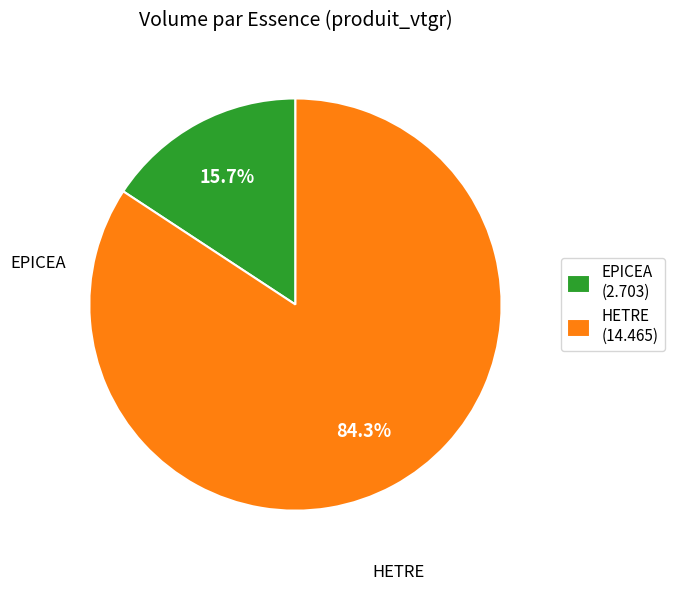

To the nearest percent, what is the average slice percentage?

50%